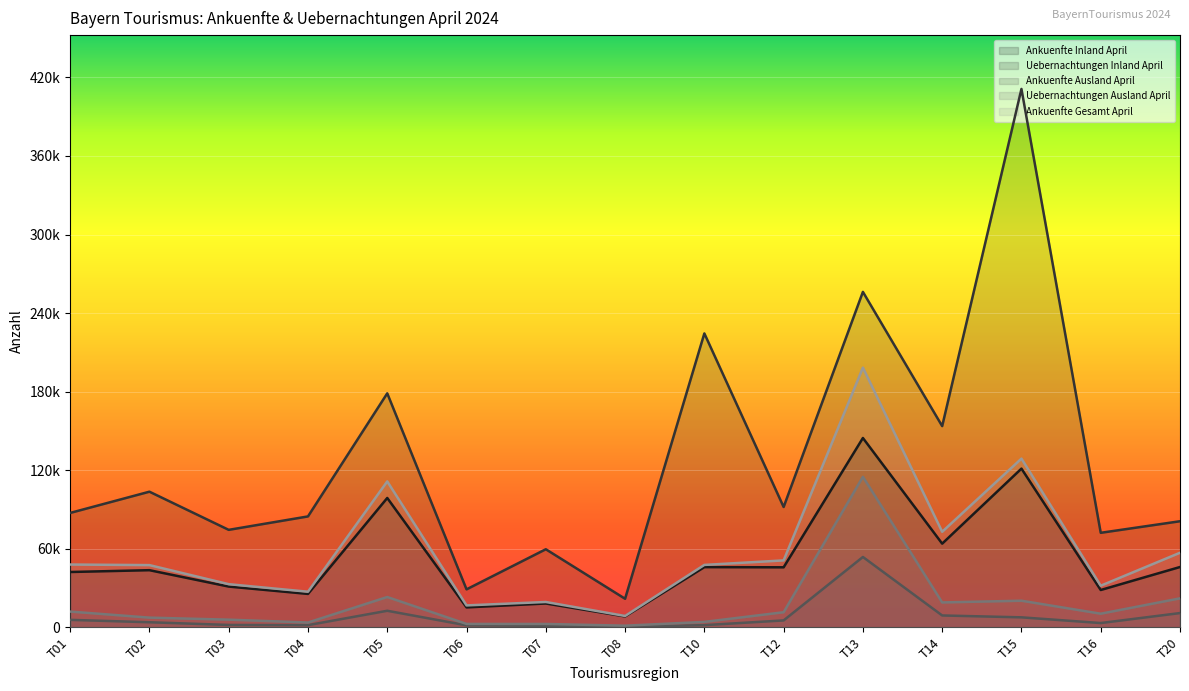

Between T03 and T10, which is larger?

T10